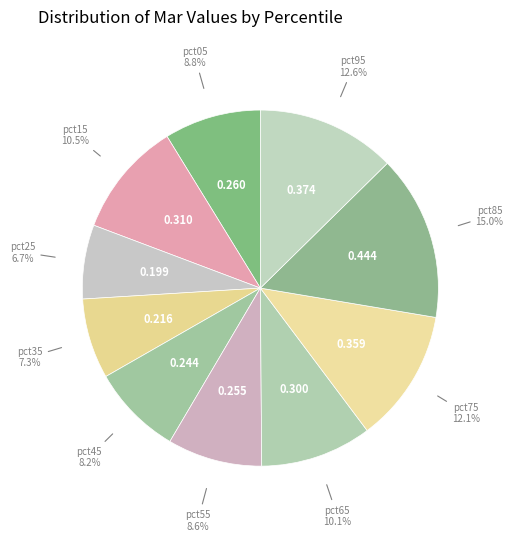

How many slices are in this pie chart?

10